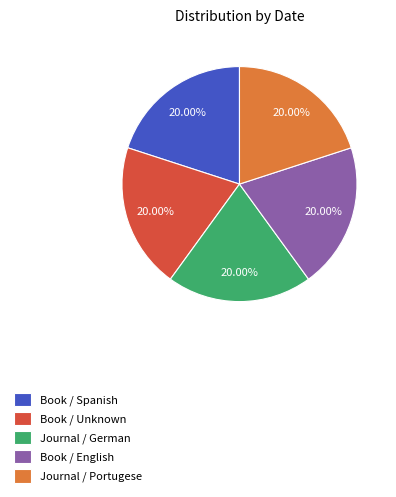

Is the sum of Book / Unknown and Journal / Portugese greater than half?

No